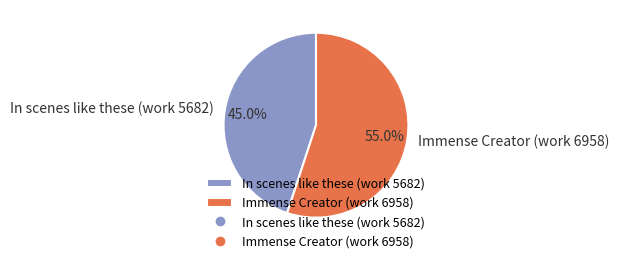

Does In scenes like these (work 5682) account for over 50% of the chart?

No